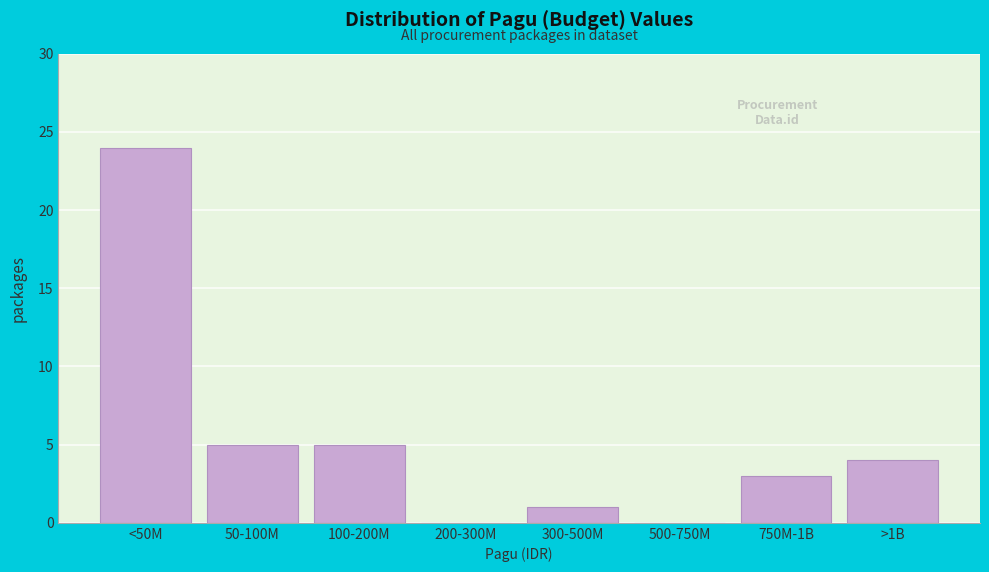

Reading left to right, transcribe all the data shown in this chart.

<50M=24	50-100M=5	100-200M=5	200-300M=0	300-500M=1	500-750M=0	750M-1B=3	>1B=4